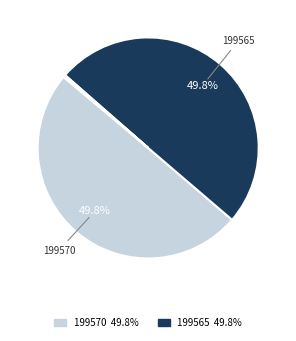

How many slices are in this pie chart?

6